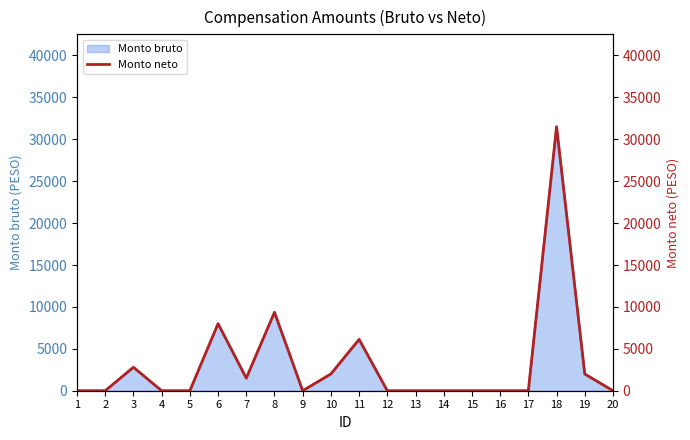

The value at 19 is 3436. True or false?

False